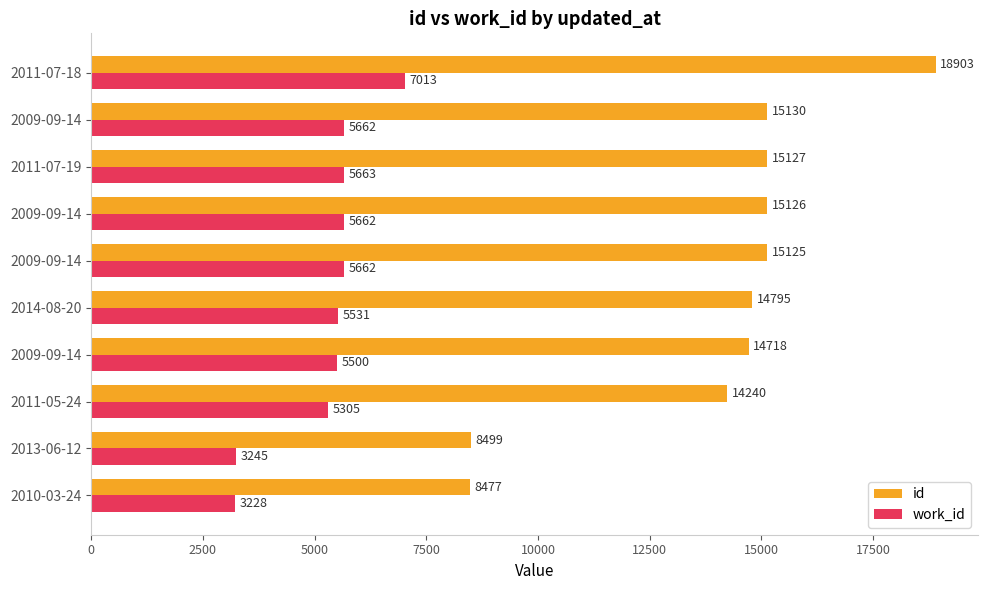

What is the minimum value for work_id?

3228